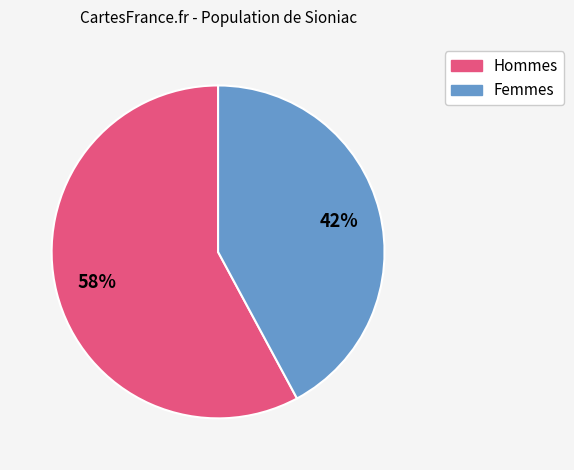

How many slices are in this pie chart?

2